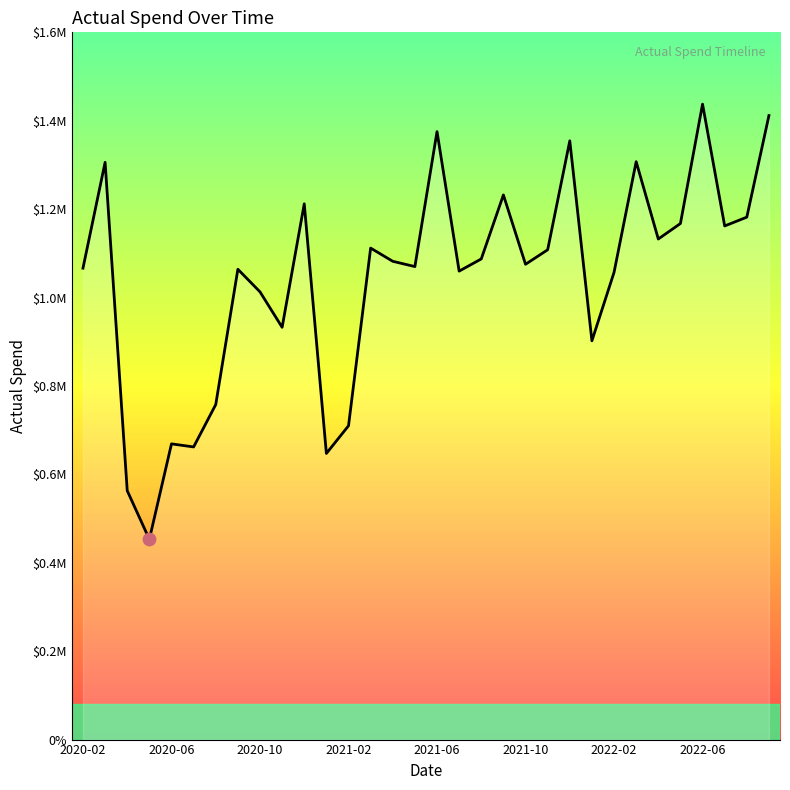

Is this an area chart (filled region under the line)?

Yes